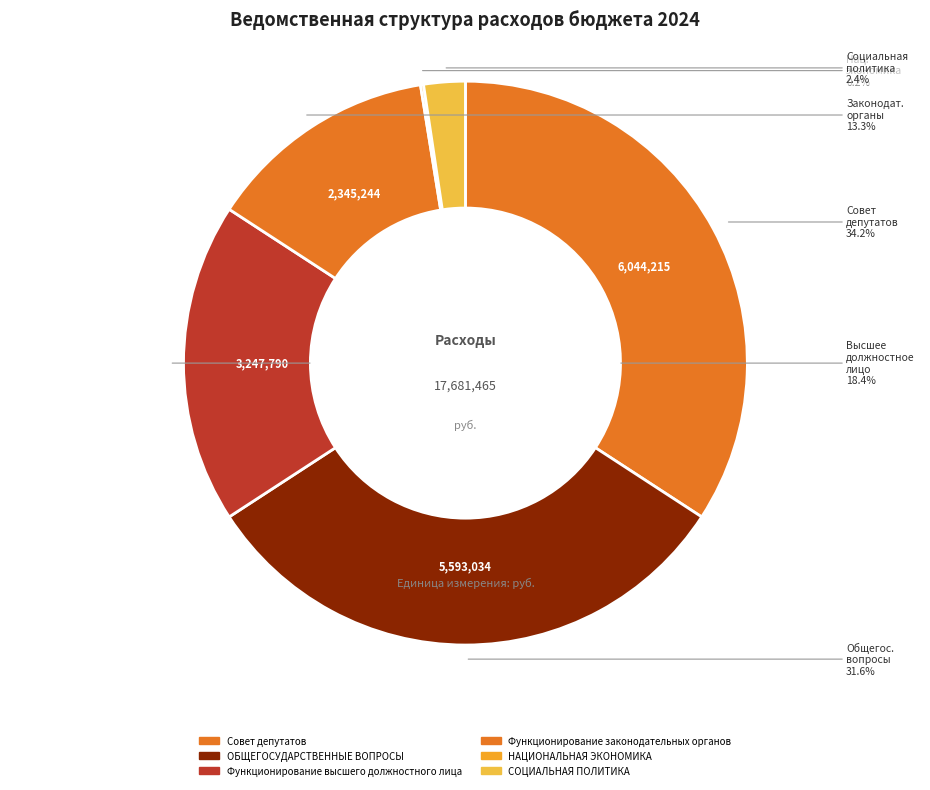

How many segments does this pie chart have?

6